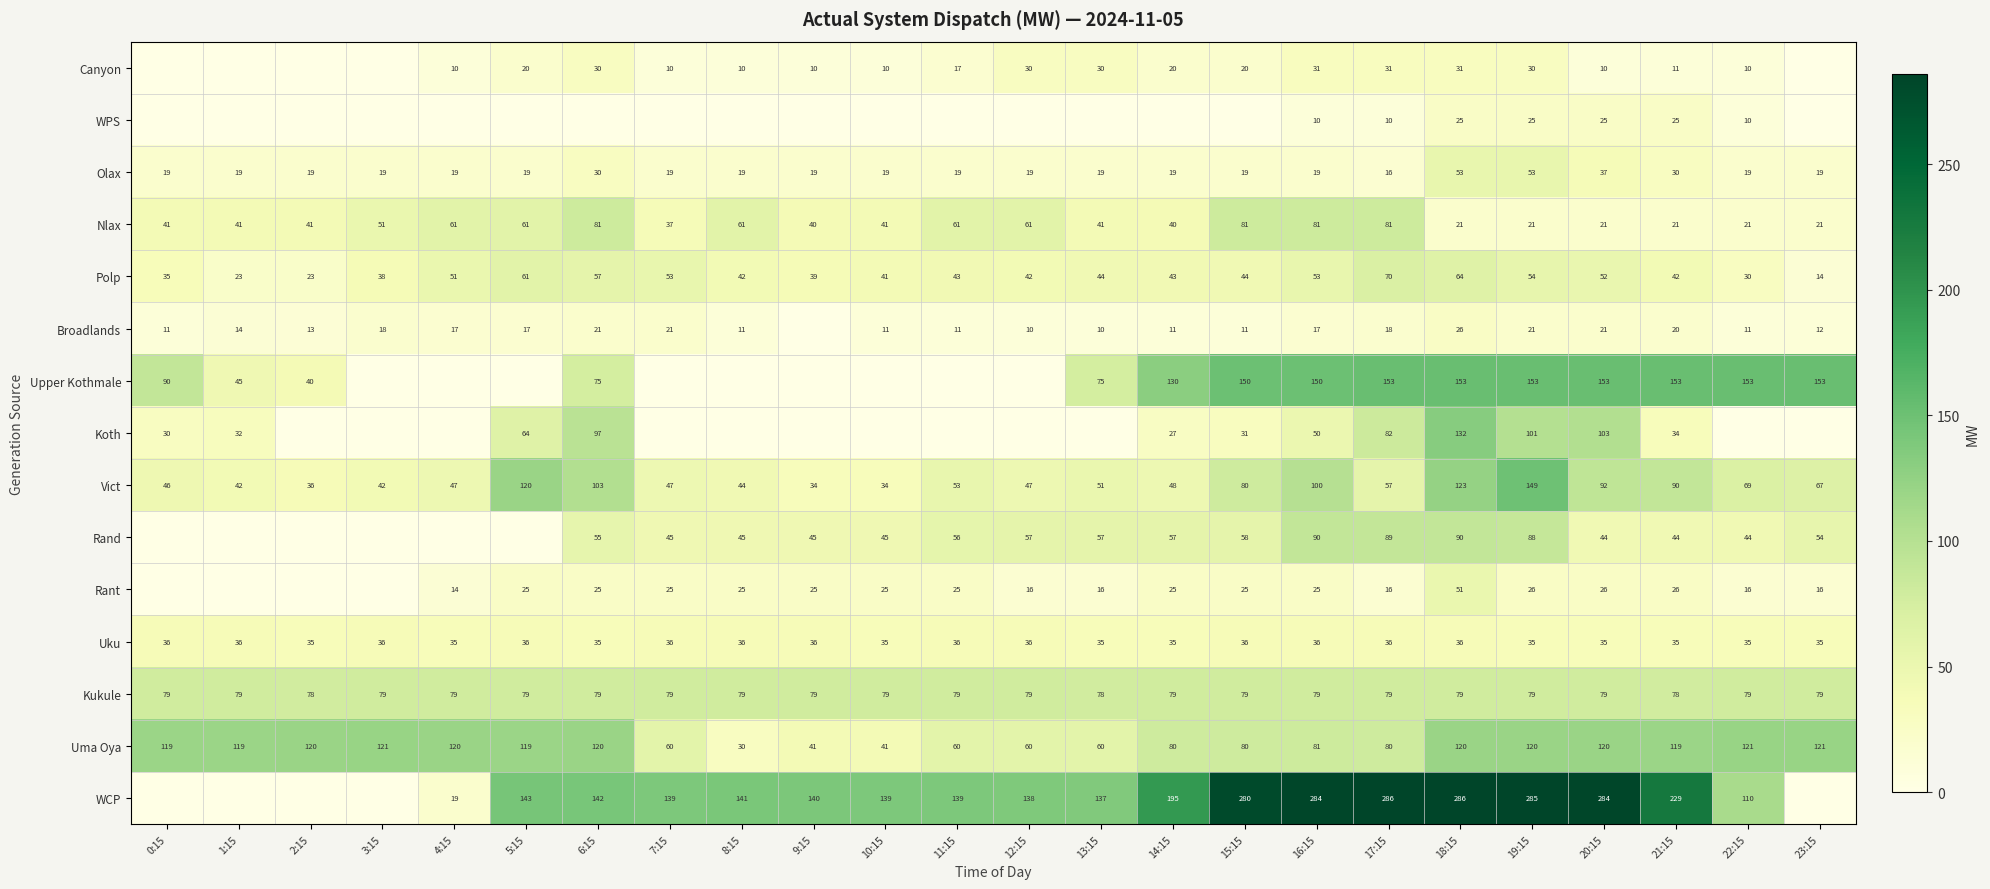

The value of Broadlands at 1:15 is 5. True or false?

False